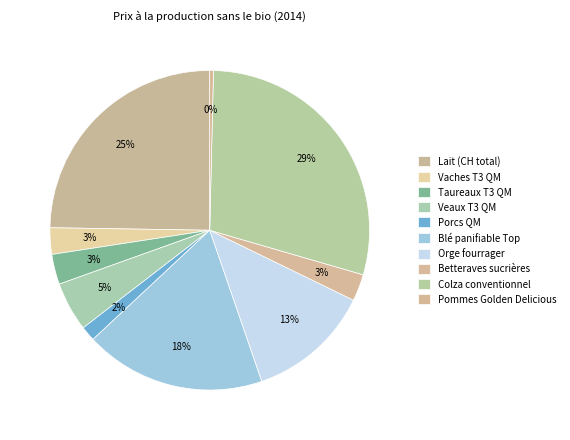

How many segments does this pie chart have?

10